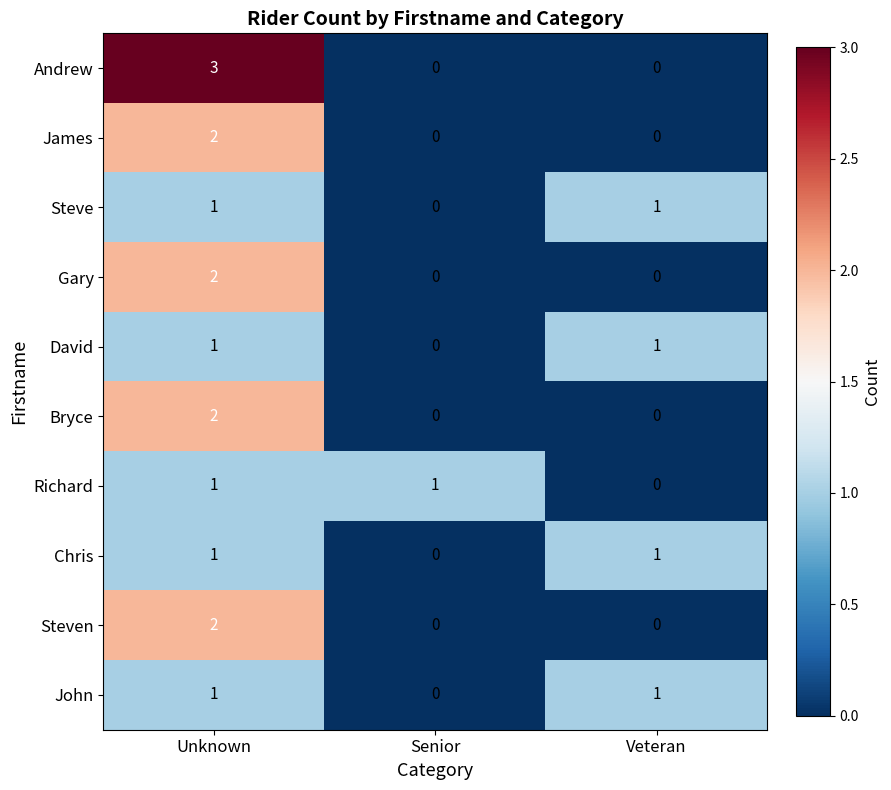

Which series has the widest spread of values?

Andrew